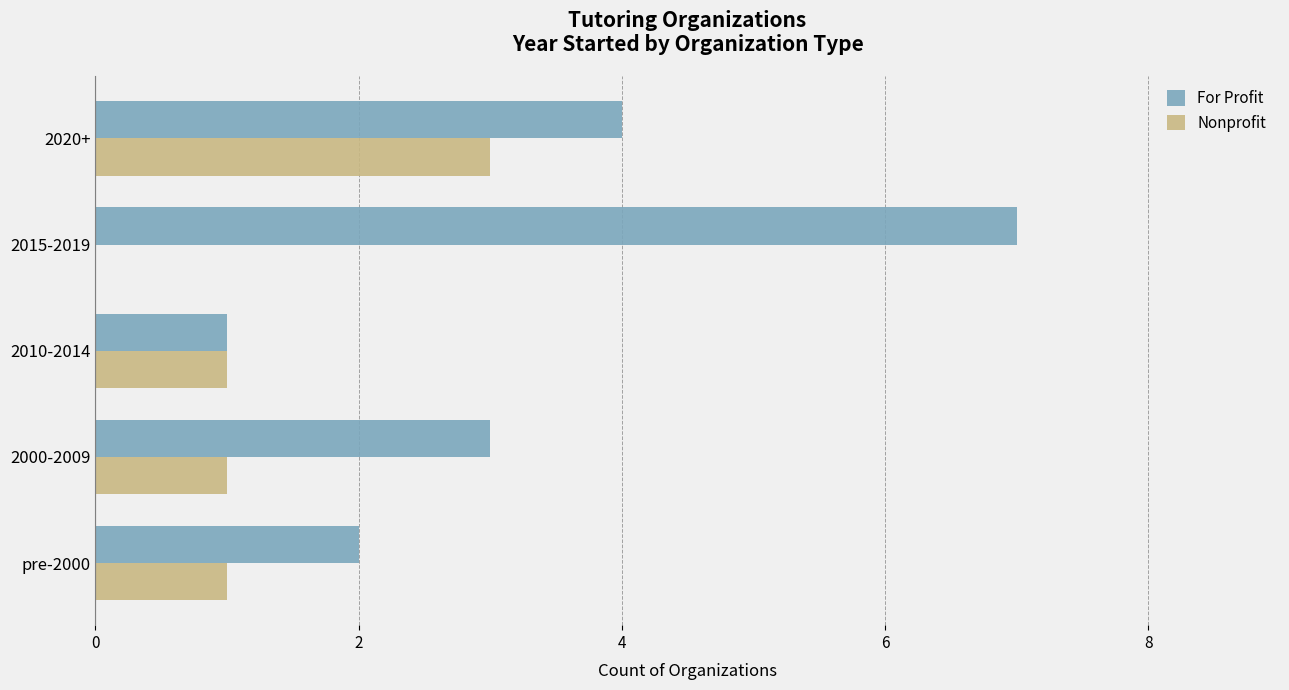

True or false: Nonprofit has a value of 0 at 2015-2019.

True